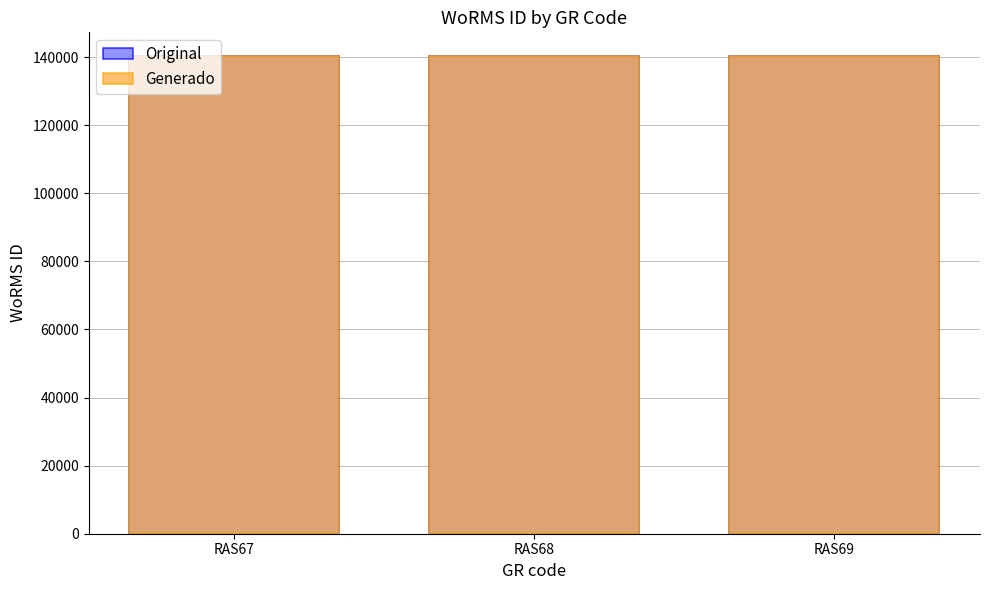

Reading right to left, list all the values displayed in this chart.

Original: RAS69=140264	RAS68=140263	RAS67=140262
Generado: RAS69=140263	RAS68=140262	RAS67=140261